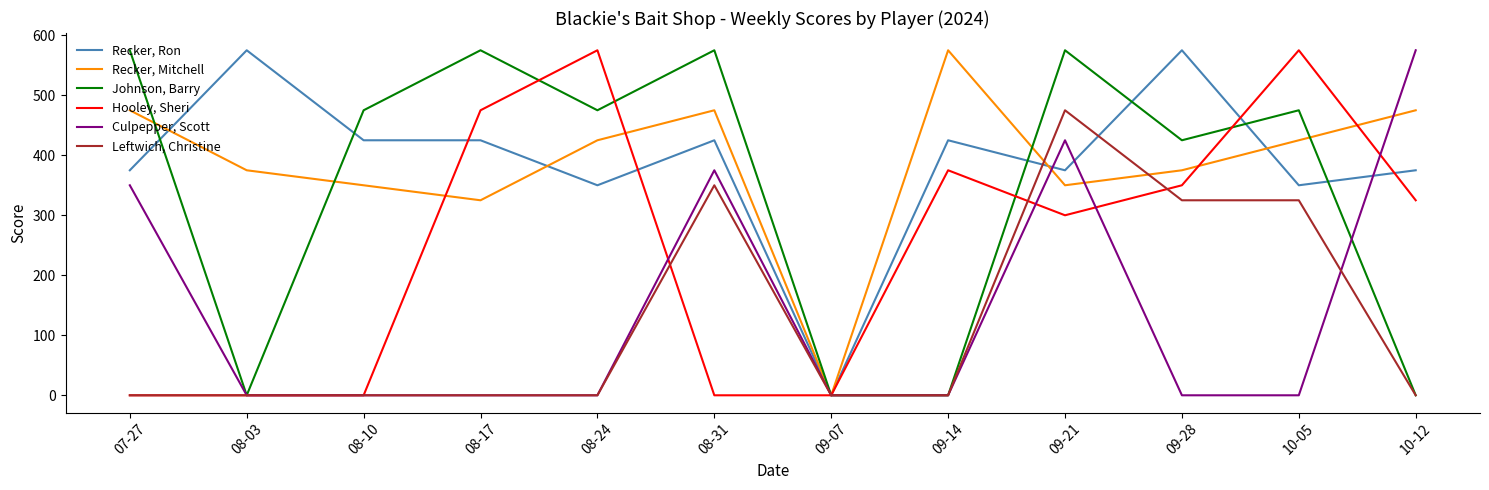

What is the difference between the Hooley, Sheri values at 07-27 and 08-17?

475